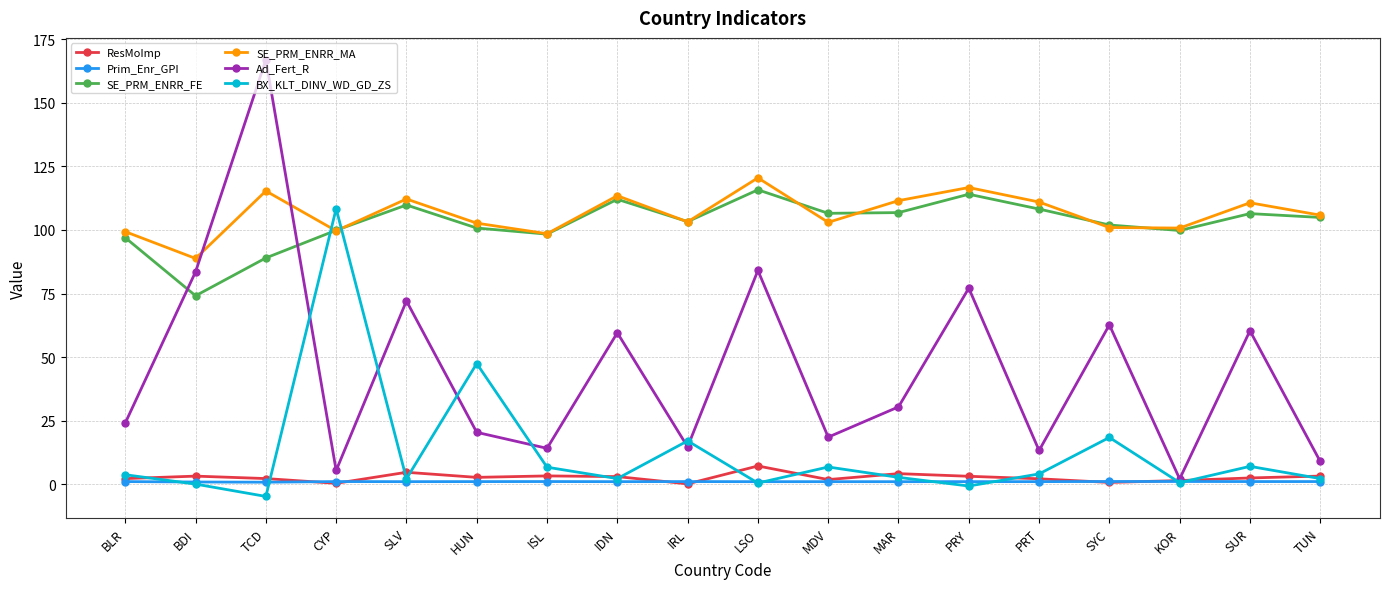

What is the label of the 3rd point from the right?

KOR